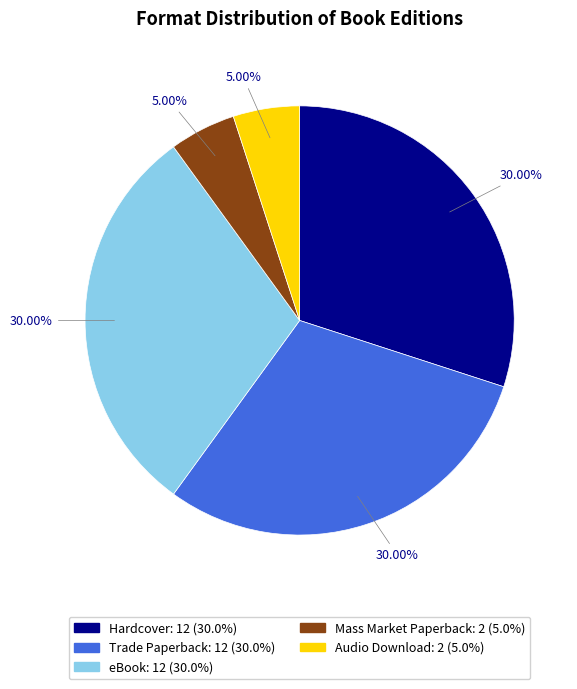

What is the ratio of the value at Hardcover to the value at Mass Market Paperback?

6.0